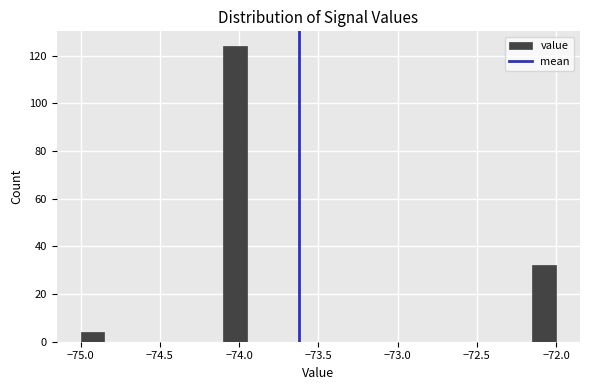

Read against the x-axis, roughly where is the centre of the tallest bar?

-74.00